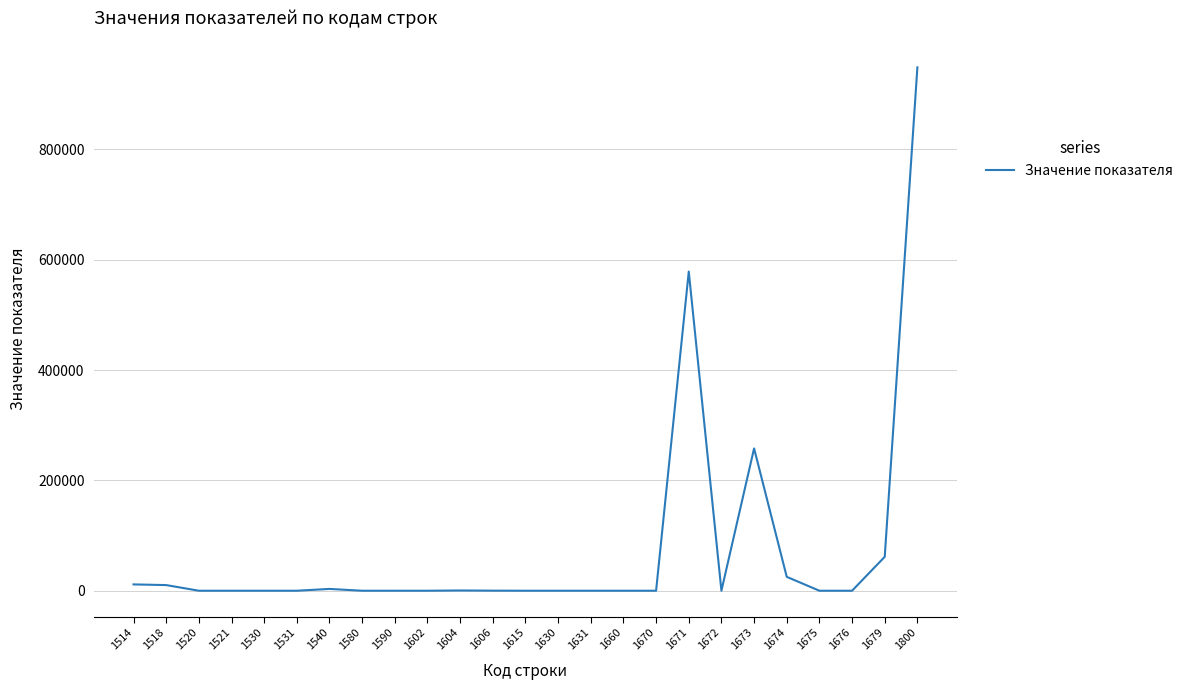

Which label corresponds to the largest value in the chart?

1800